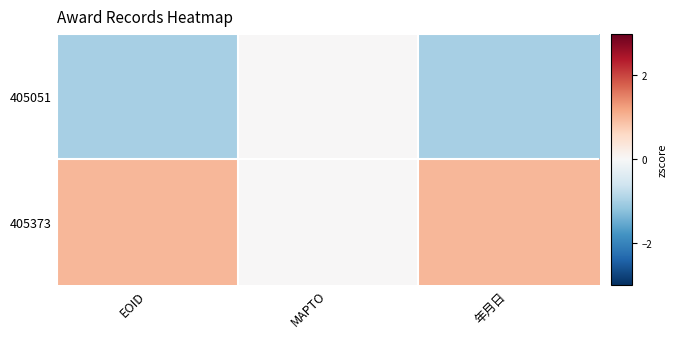

Count the number of categories in the chart.

3